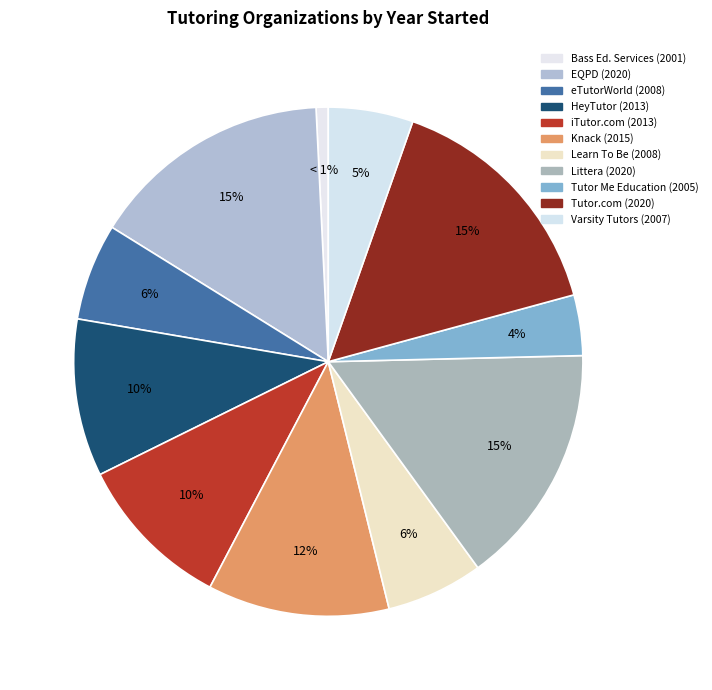

Is there any slice that represents more than half of the pie?

No